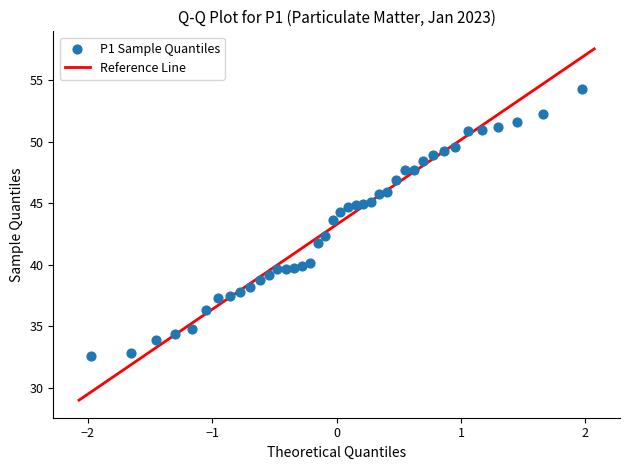

What is the range of X values (max minus min)?

3.9